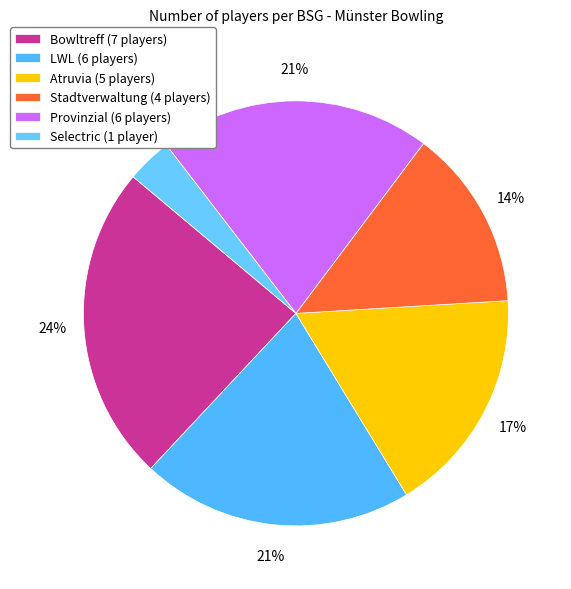

Count the number of slices in the pie.

6